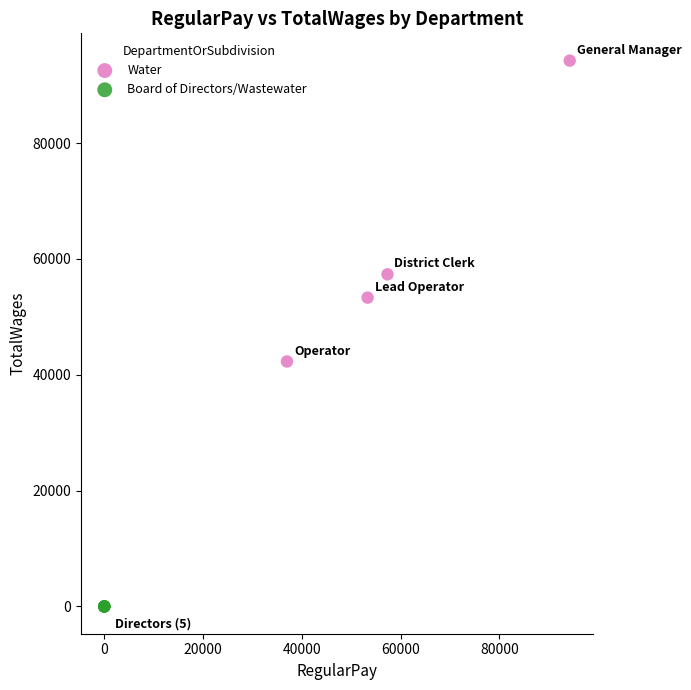

Which series contains the lowest Y value?

Board of Directors/Wastewater